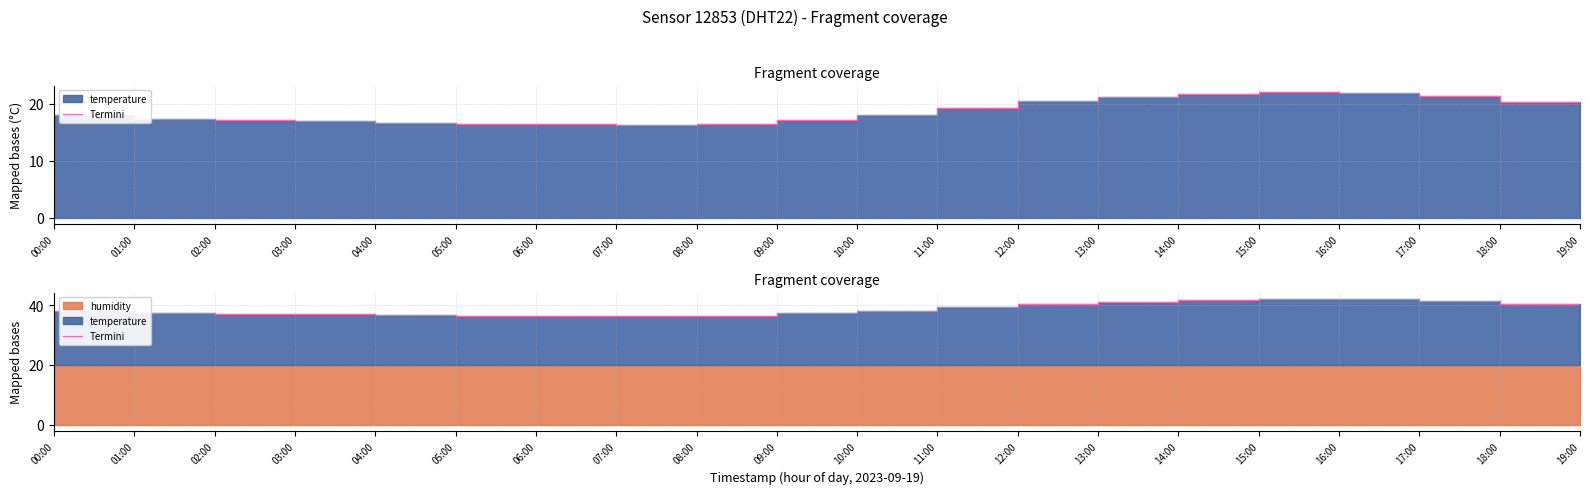

What is the ratio of the value at 03:00 to the value at 07:00?

1.0